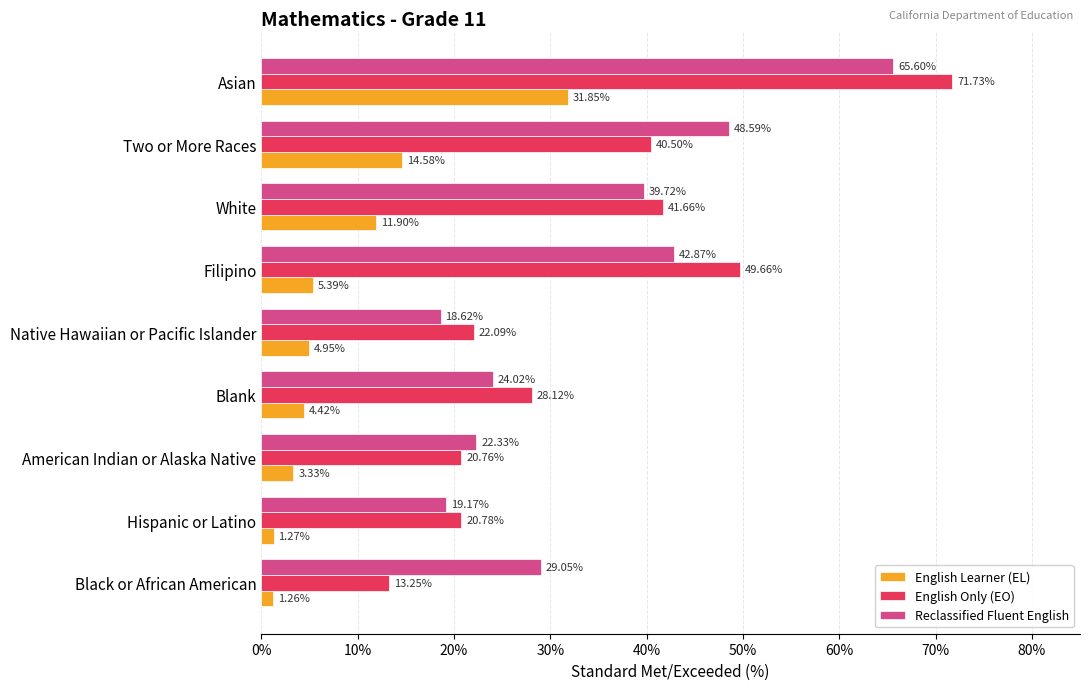

Which category has the highest value in the Reclassified Fluent English series?

Asian